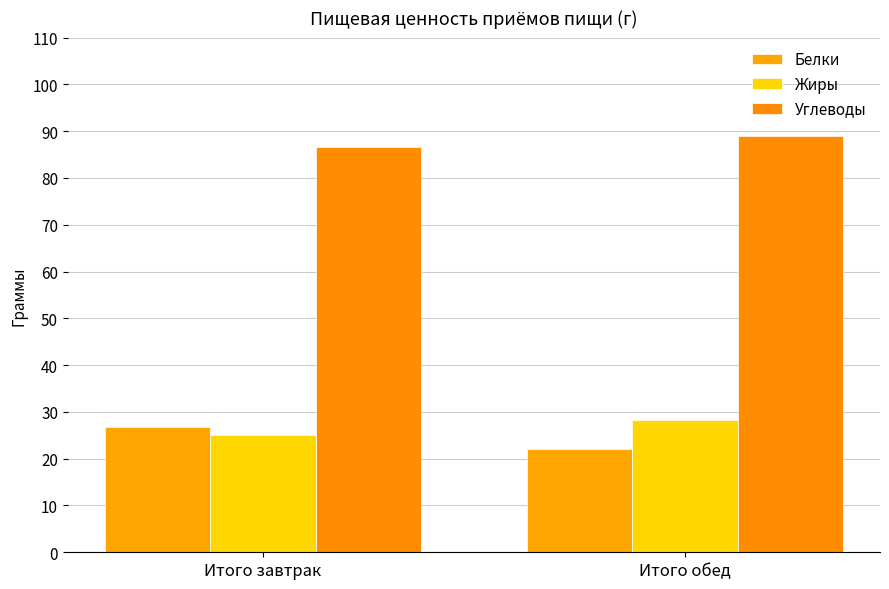

Count the number of categories in the chart.

2